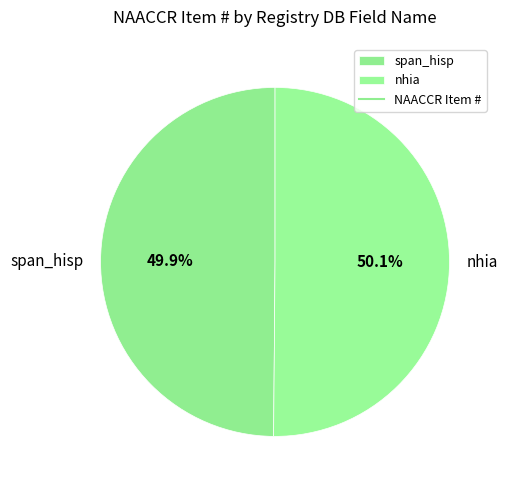

Is there a majority slice in this chart?

Yes